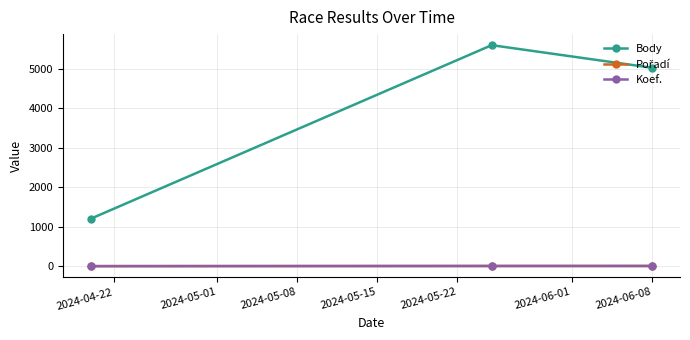

How many Body values are between 1206 and 5600?

3